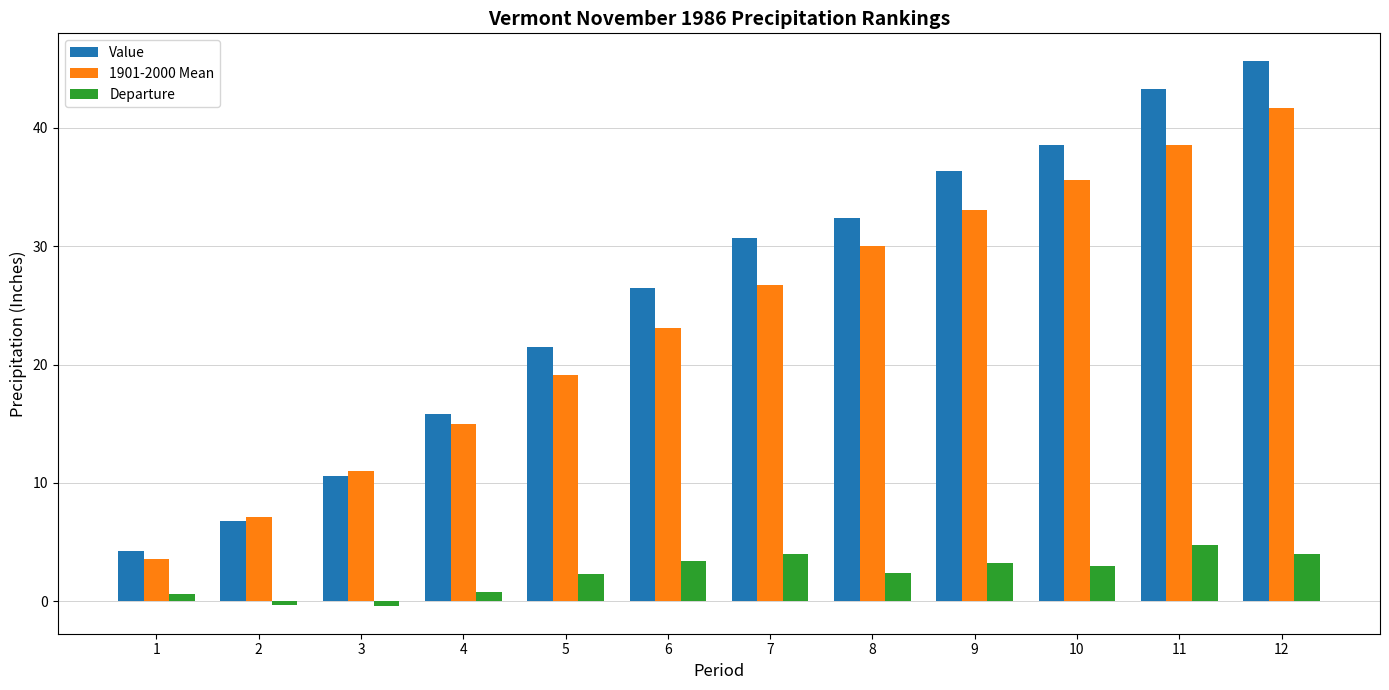

Which series has the widest spread of values?

Value